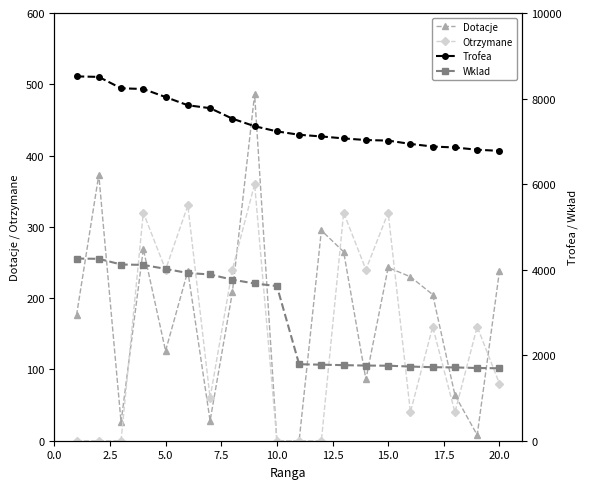

True or false: Otrzymane has more than 0 interior local peaks.

True